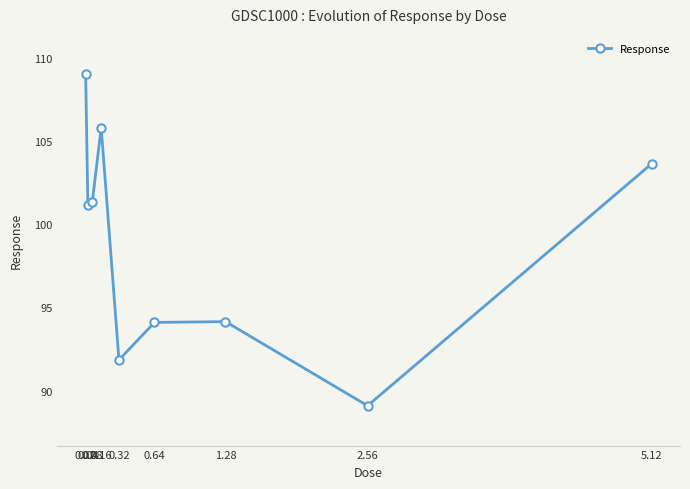

What is the greatest value displayed?

109.1